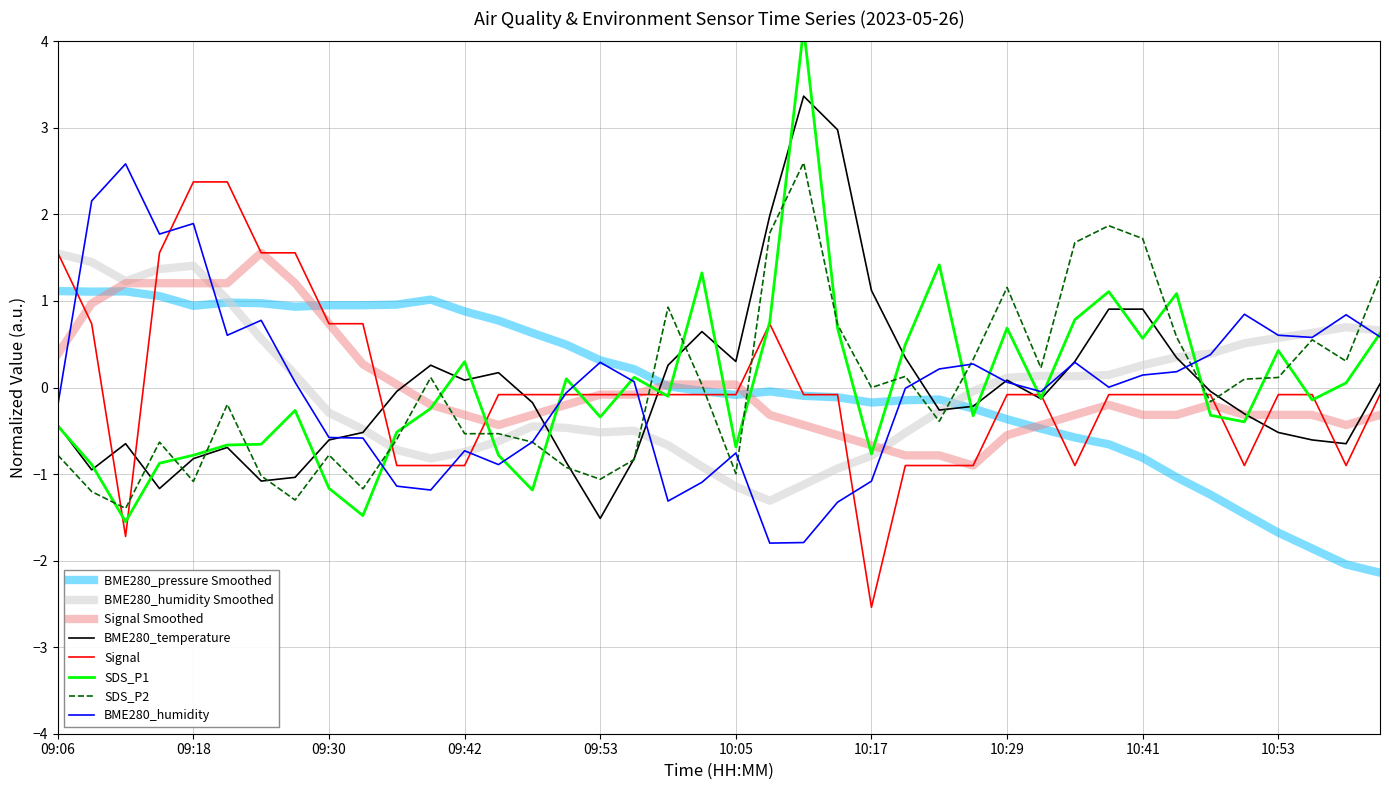

True or false: BME280_temperature and SDS_P2 cross at least once.

True